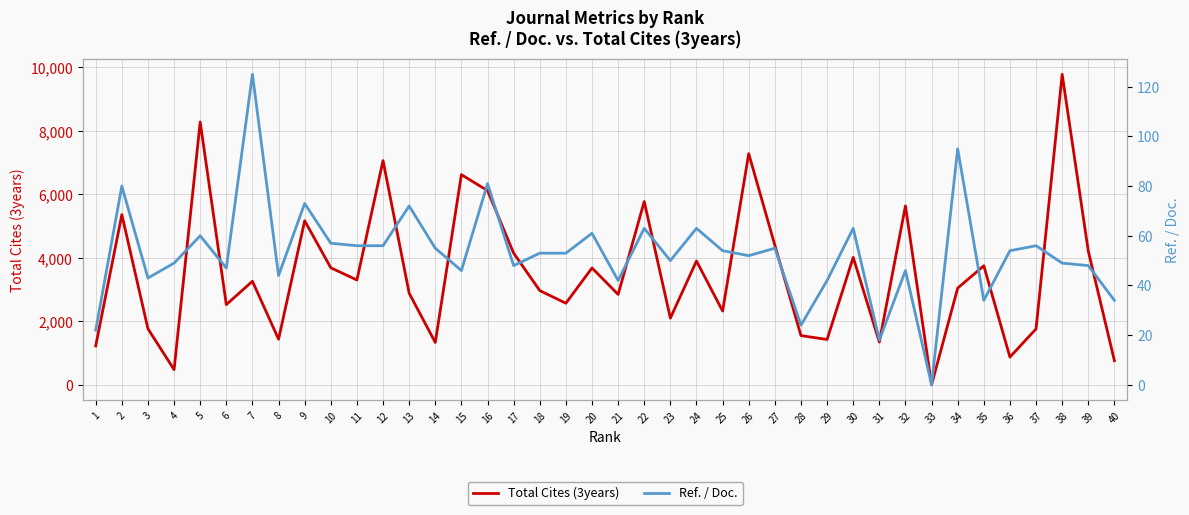

List the series in order of their overall mean, lowest first.

Ref. / Doc., Total Cites (3years)